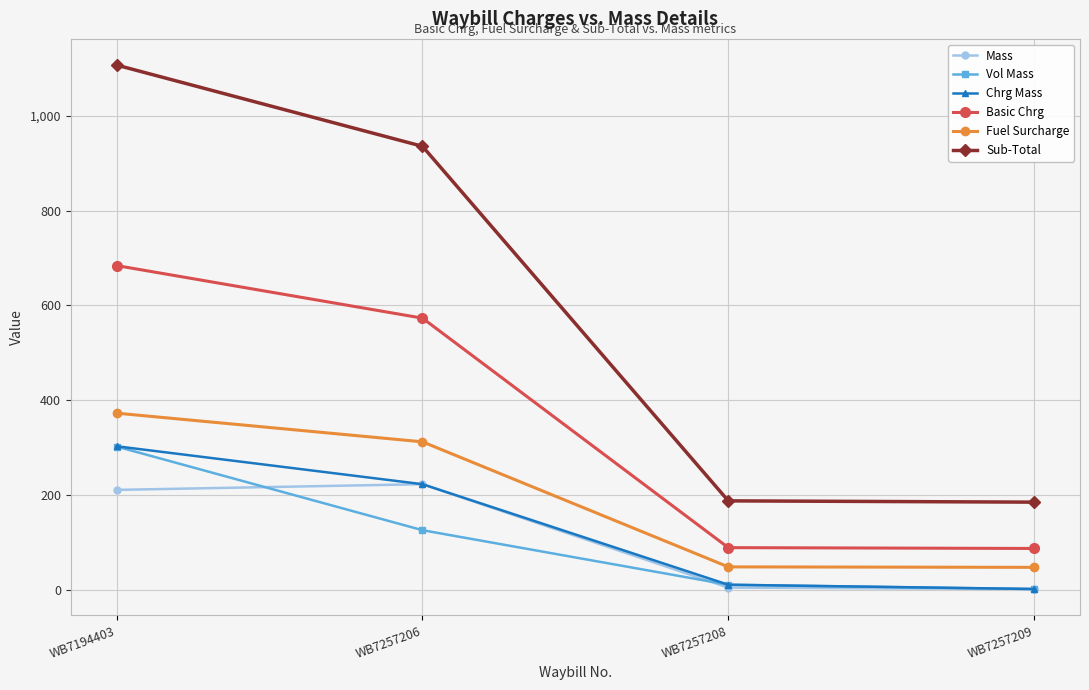

True or false: Sub-Total and Fuel Surcharge cross at least once.

False